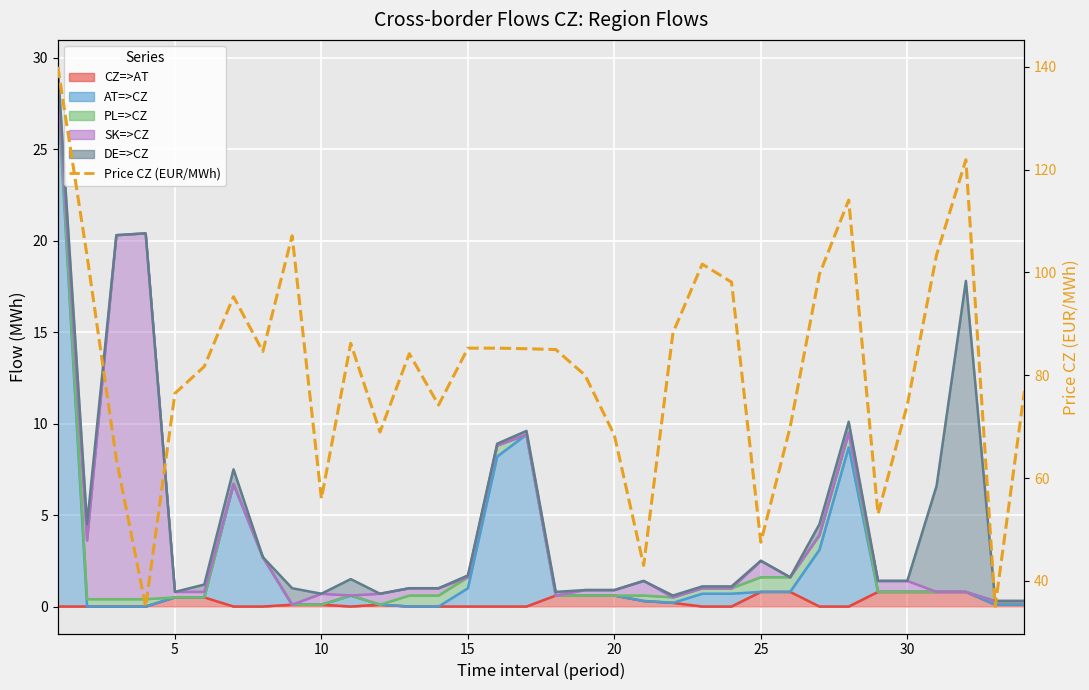

What is the average value?

81.5